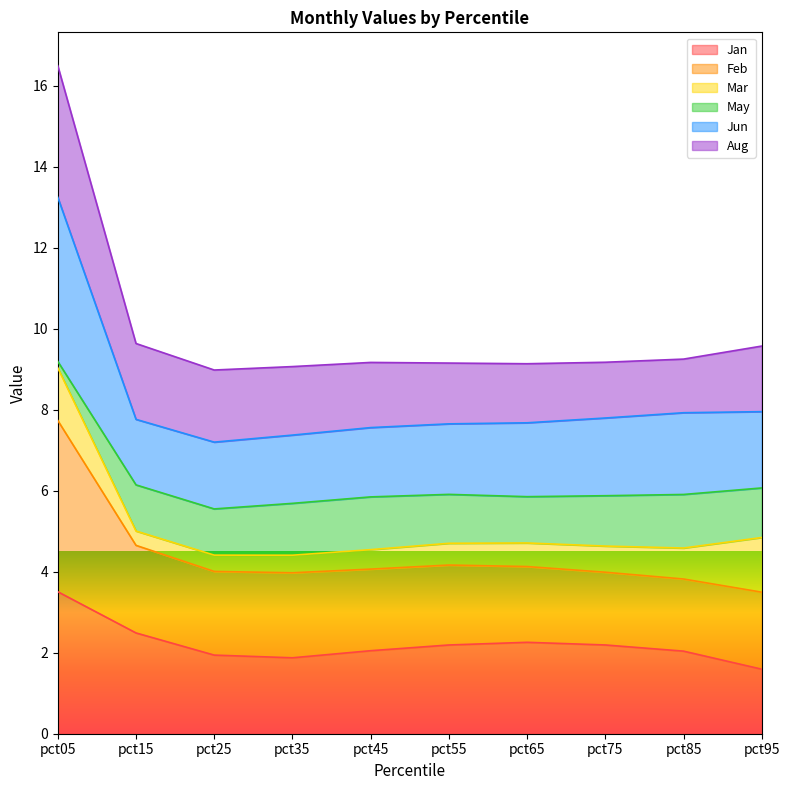

Which has a higher value, pct35 or pct85?

pct85